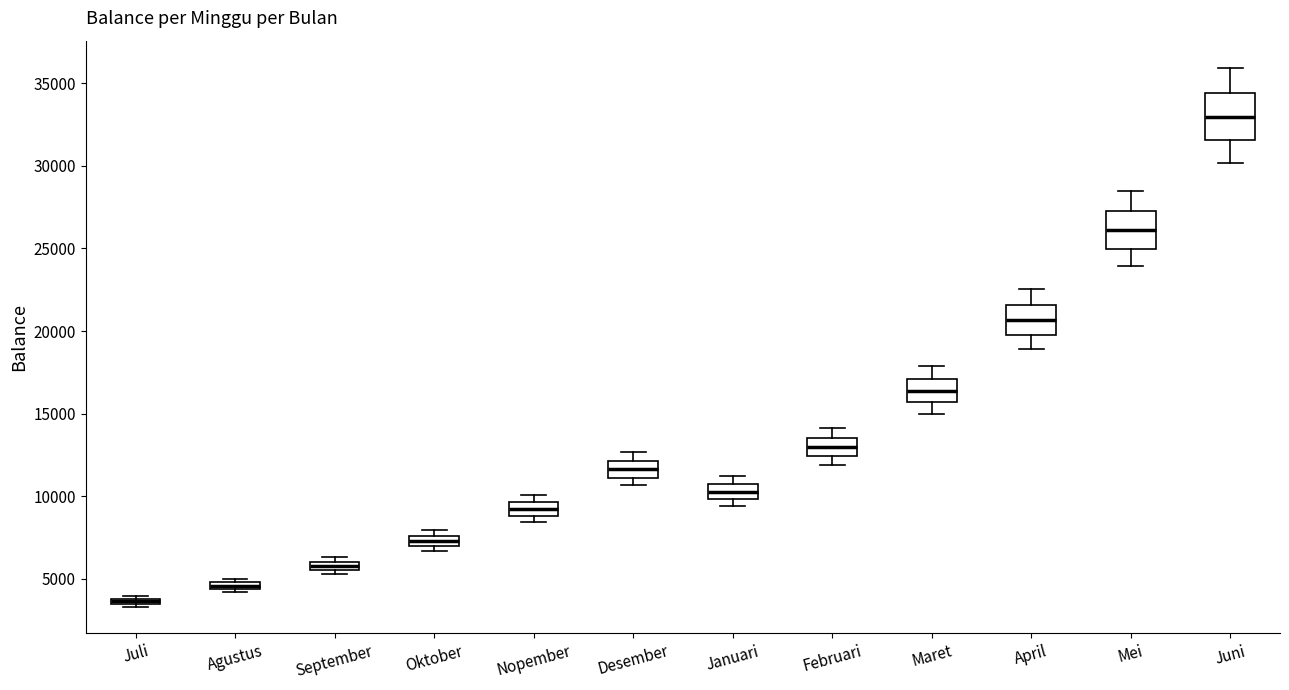

Which box has the lowest median line?

Juli